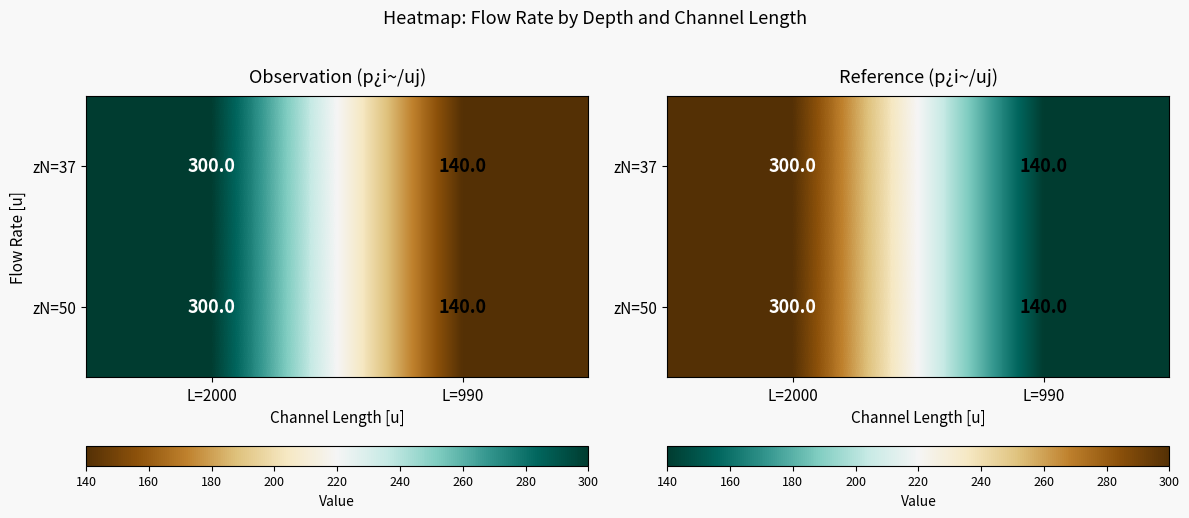

At which label does zN=37 reach its minimum?

L=990